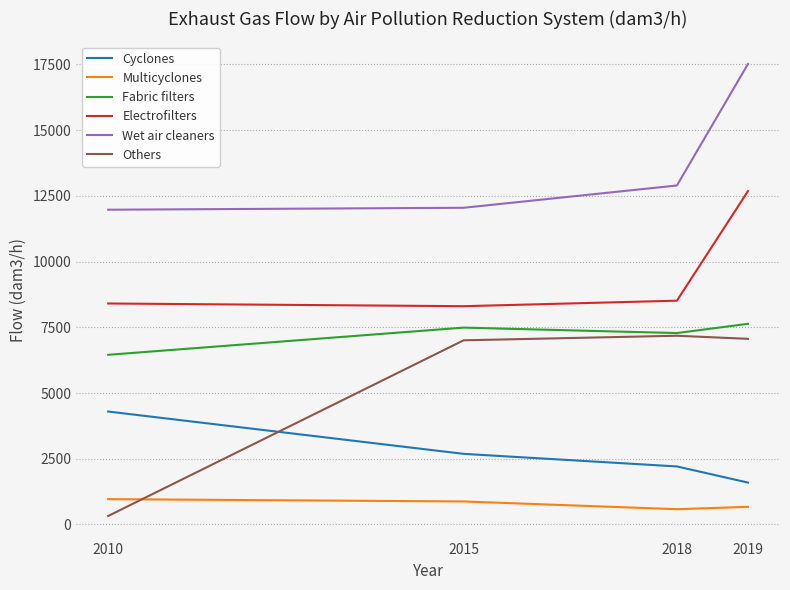

At which label is Cyclones closest to 2943?

2015